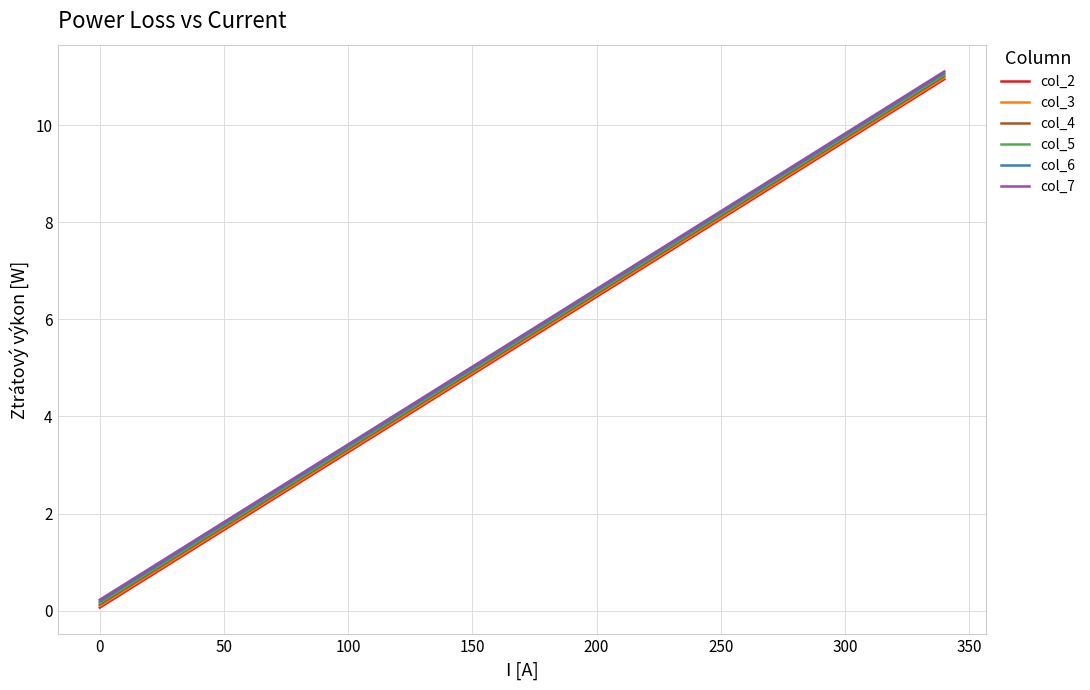

What is the maximum value shown in the chart?

11.1